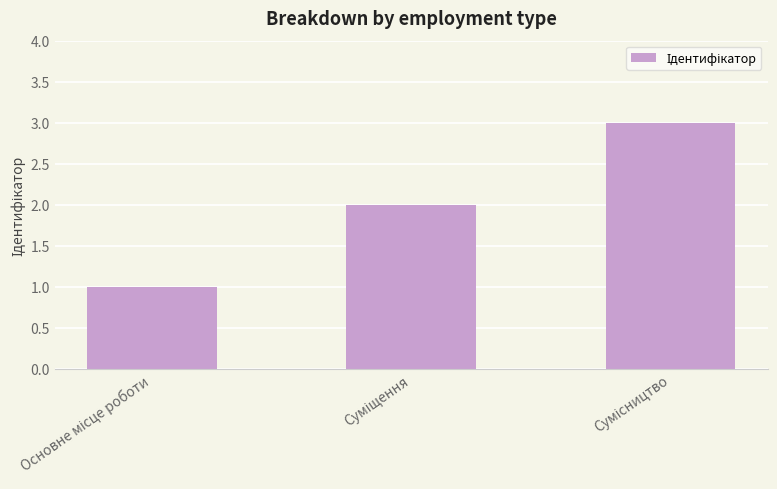

What is the average value?

2